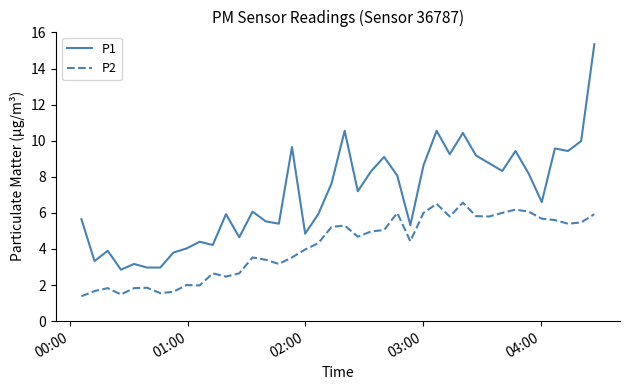

What is the lowest value of the P1 series?

2.9